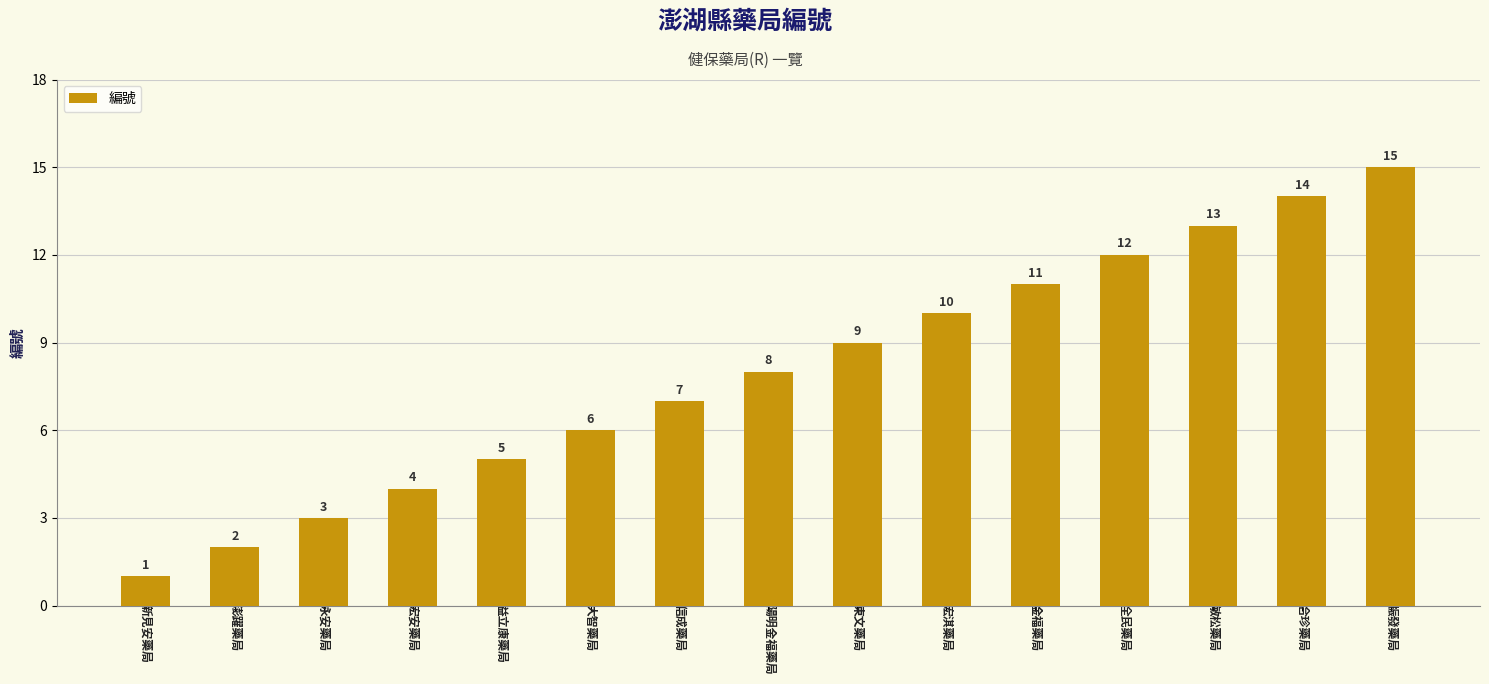

What is the label of the 9th bar from the left?

東文藥局